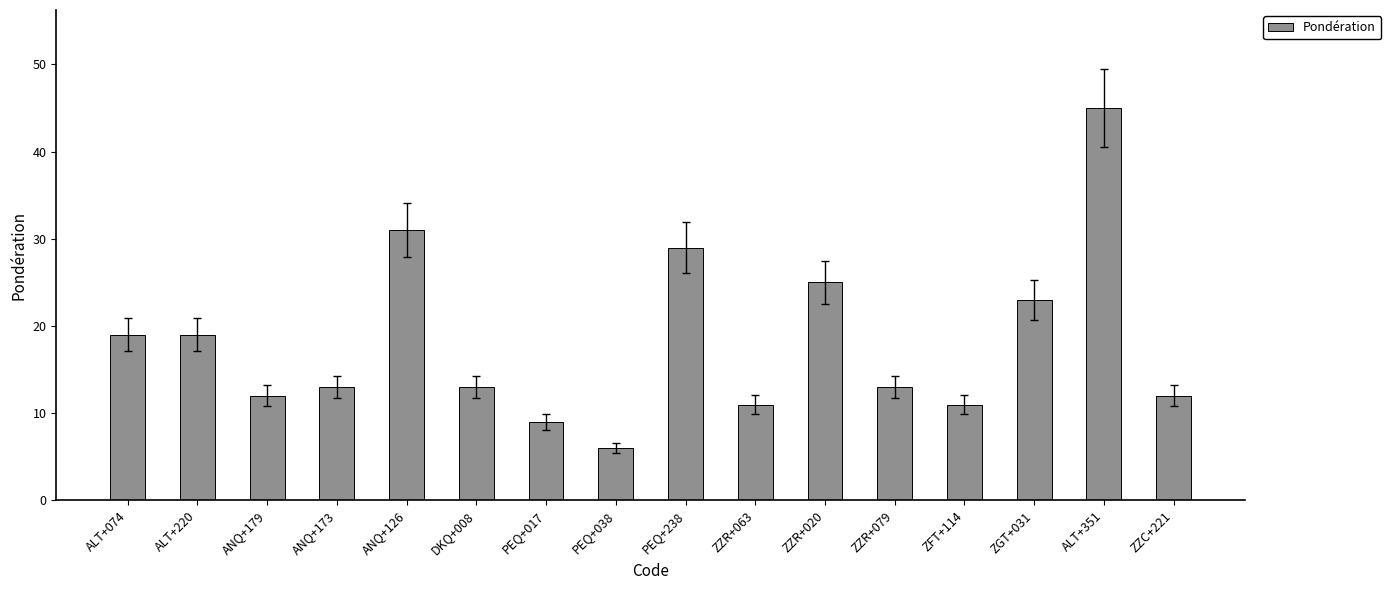

What is the value of the 2nd bar from the left?

19